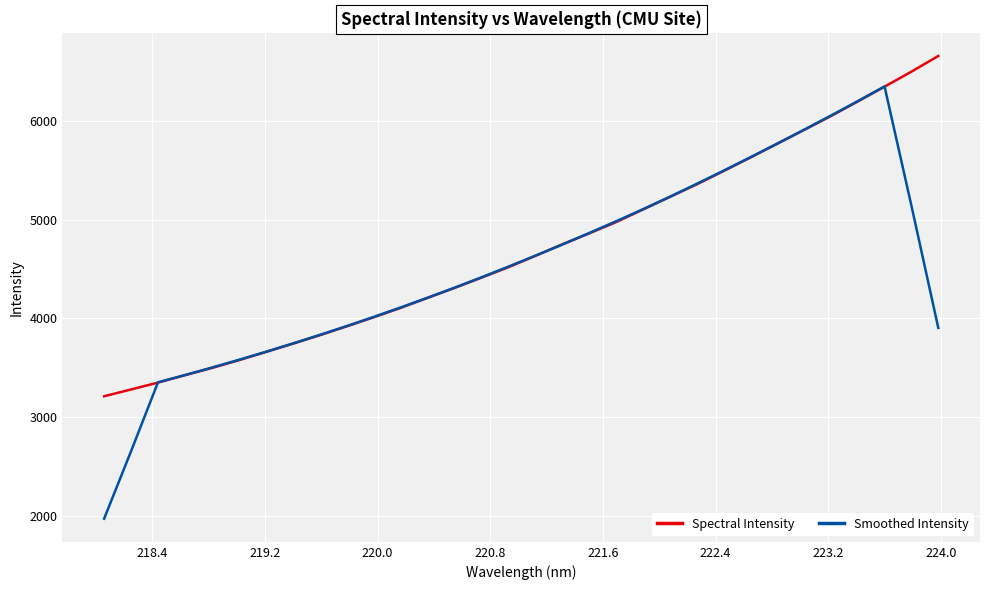

Which series has the largest range (max minus min)?

Smoothed Intensity